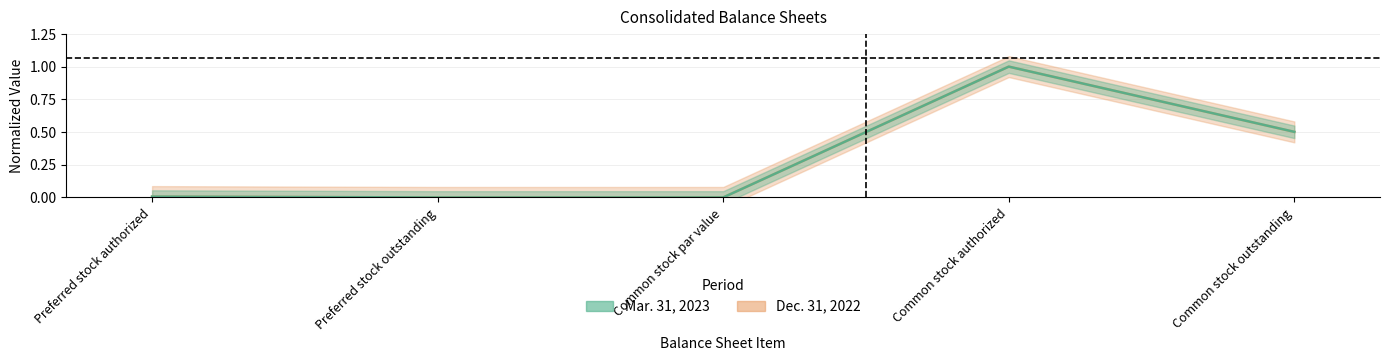

Is it true that Mar. 31, 2023 equals 0.0 at Preferred stock authorized?

True